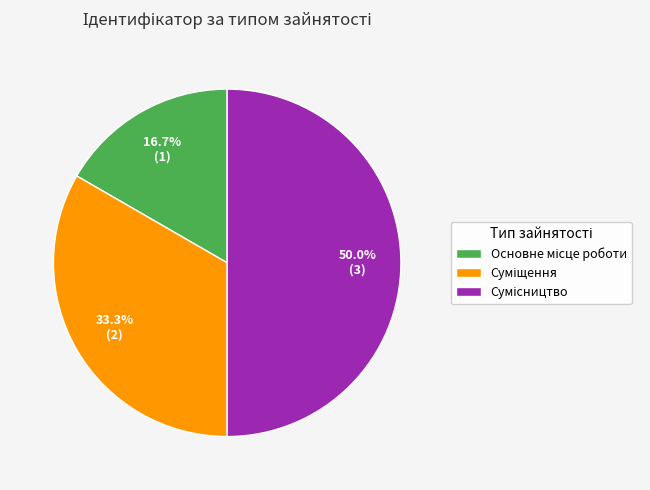

Is there a majority slice in this chart?

No